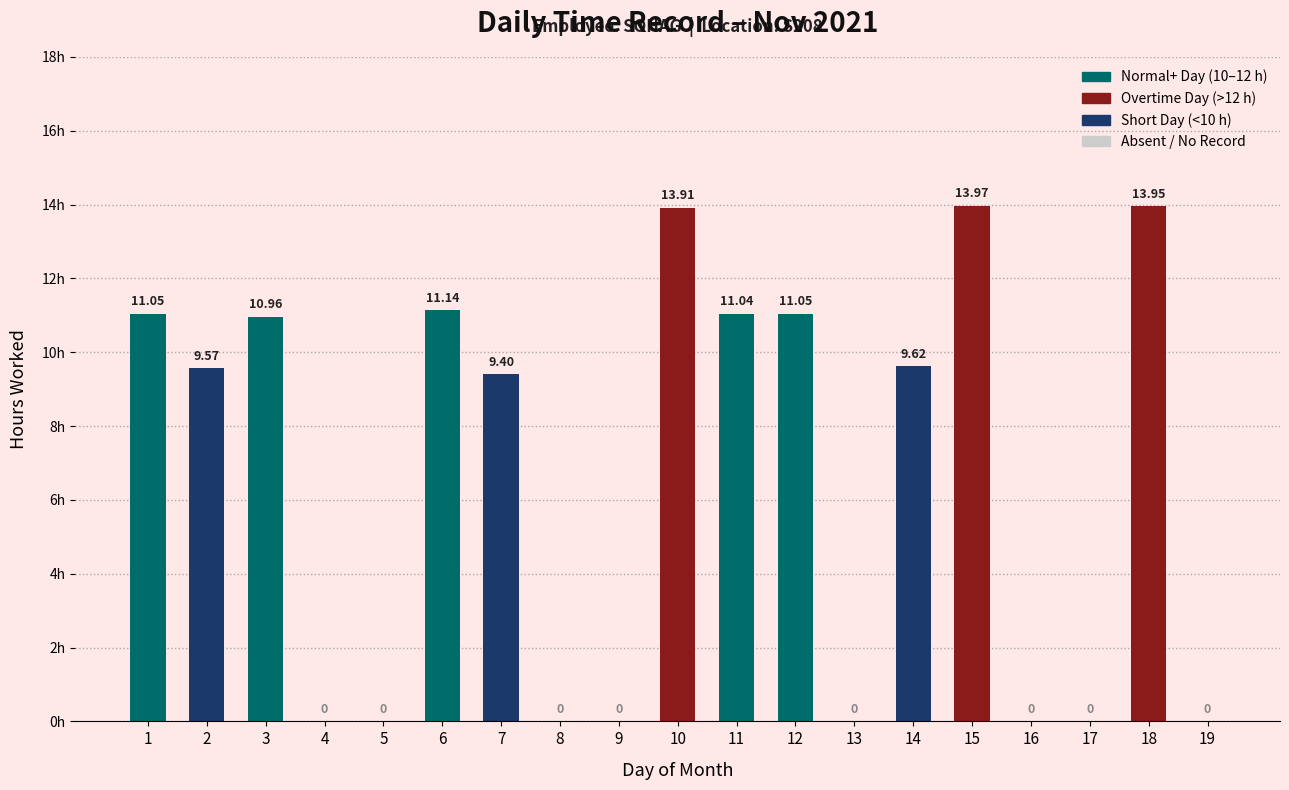

True or false: the data shows 3.2 at 1.

False